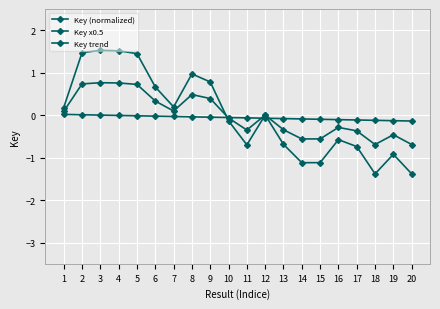

Does the chart have visible grid lines?

Yes